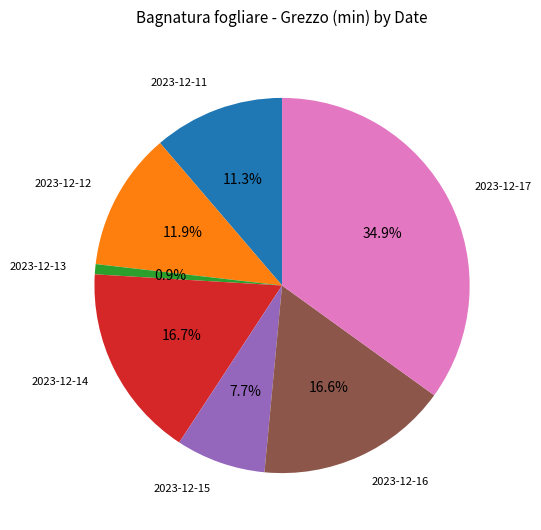

Is the sum of 2023-12-13 and 2023-12-15 greater than half?

No